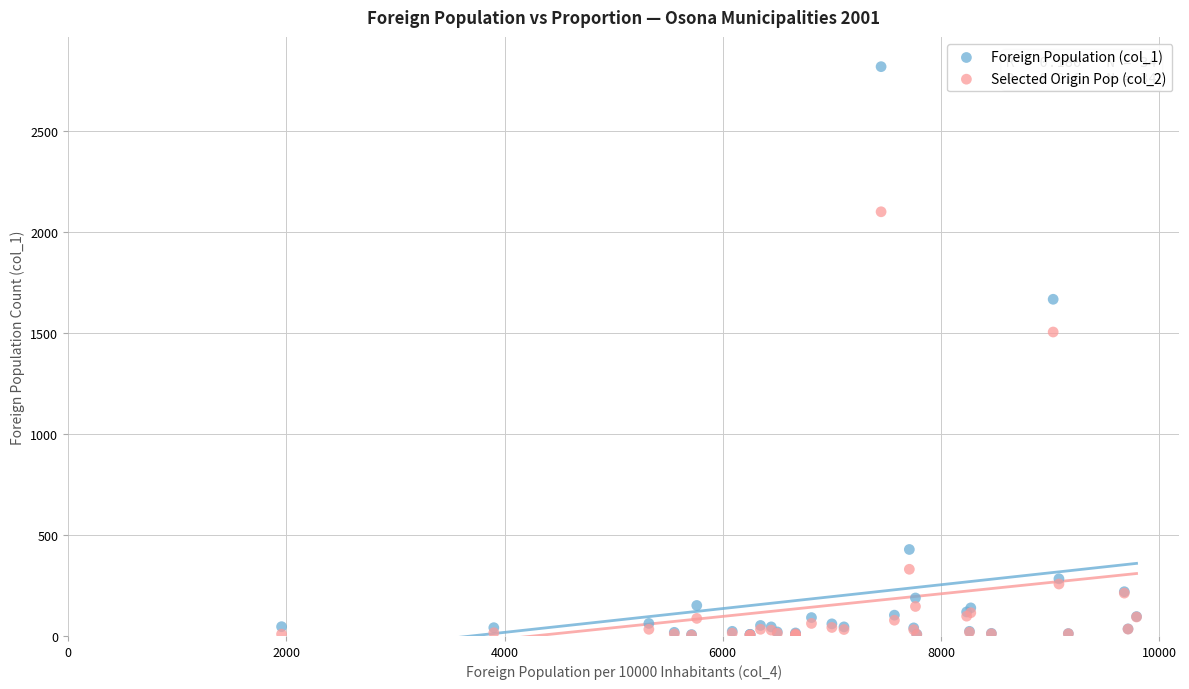

Which series has the widest spread of Y values?

Foreign Population (col_1)